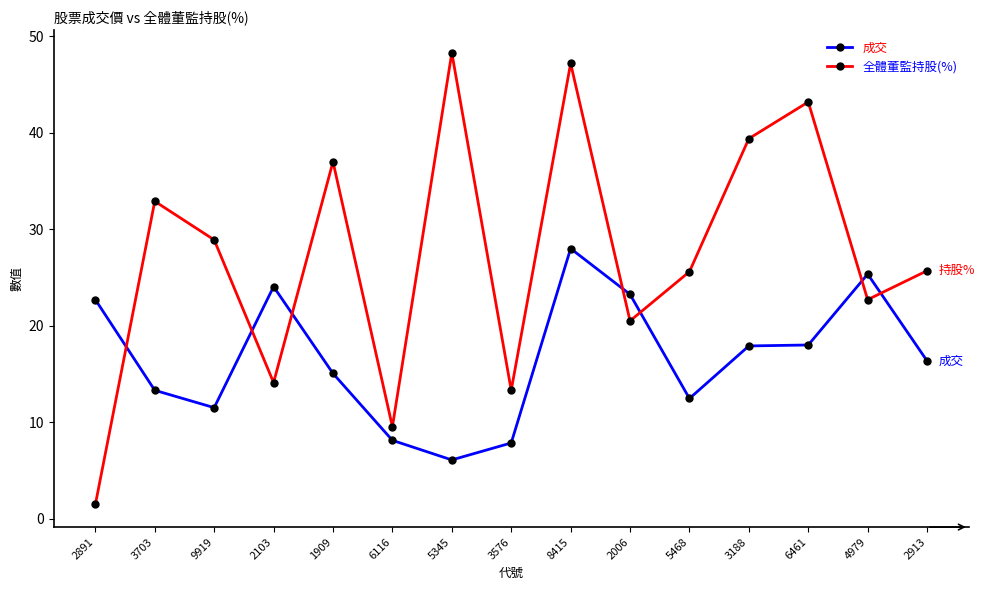

Does the chart have visible grid lines?

No